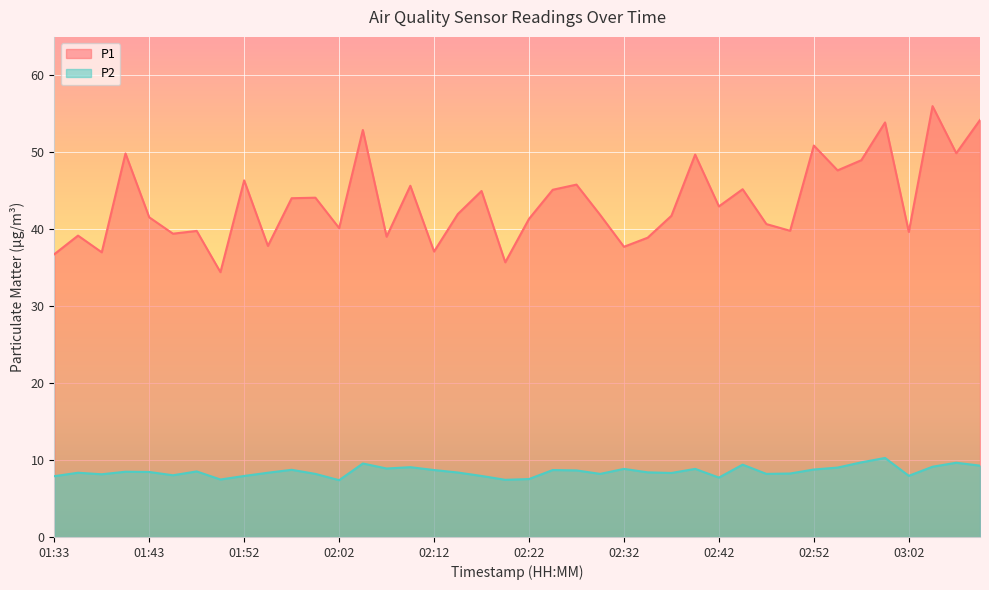

What is the label of the 18th point from the left?

02:15